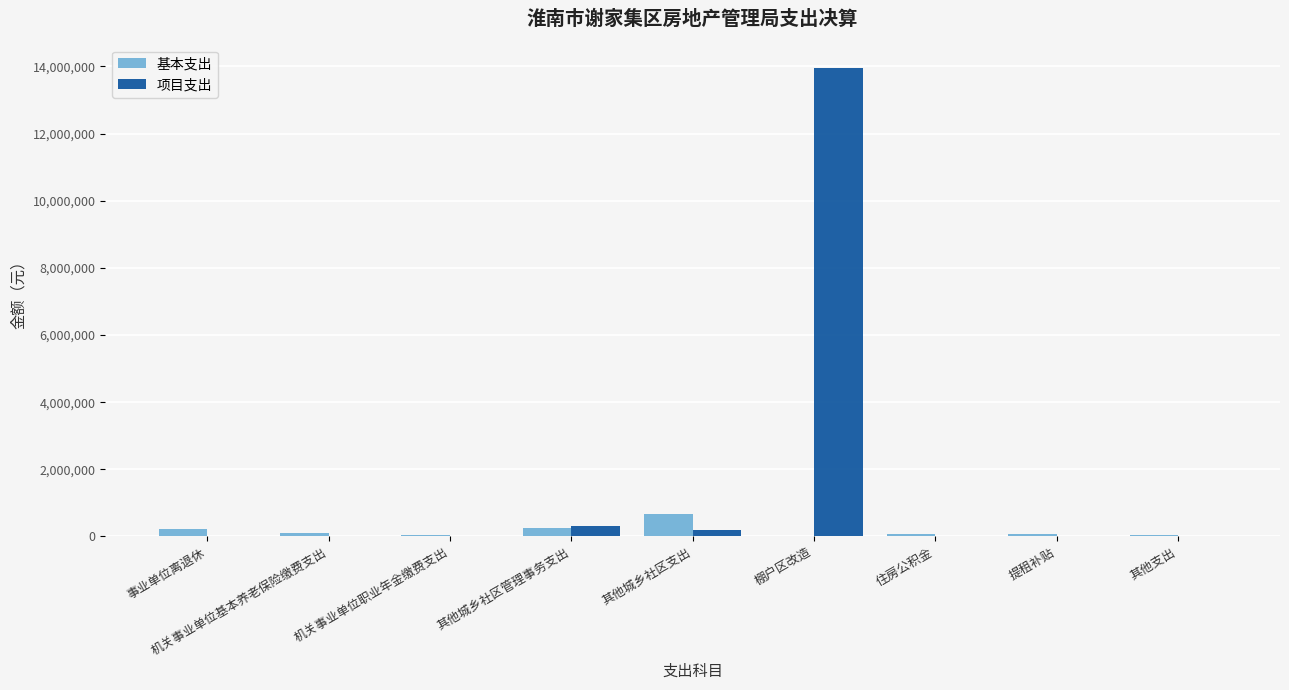

True or false: 项目支出 has a value of -9703965.3 at 提租补贴.

False